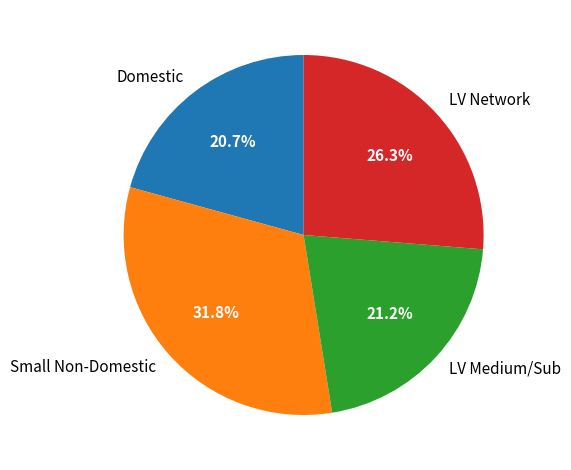

Which category has the biggest portion of the pie?

Small Non-Domestic